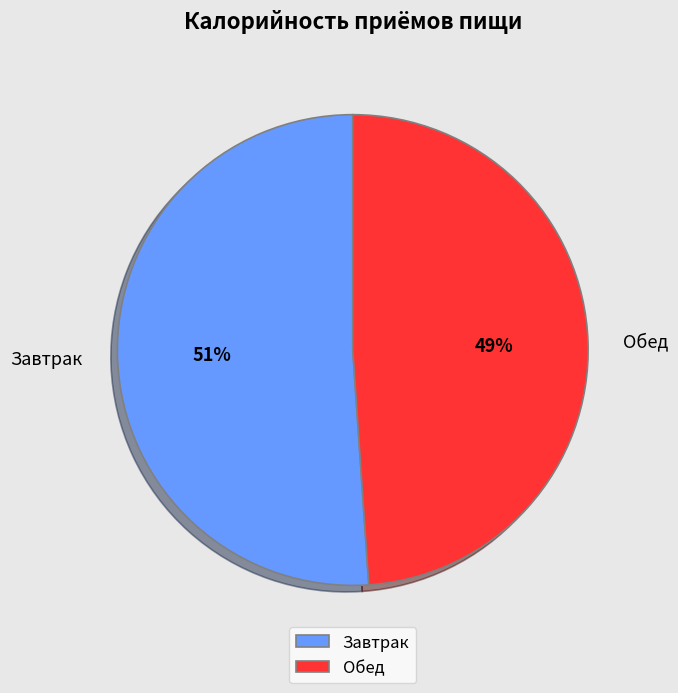

Which category has the biggest portion of the pie?

Завтрак